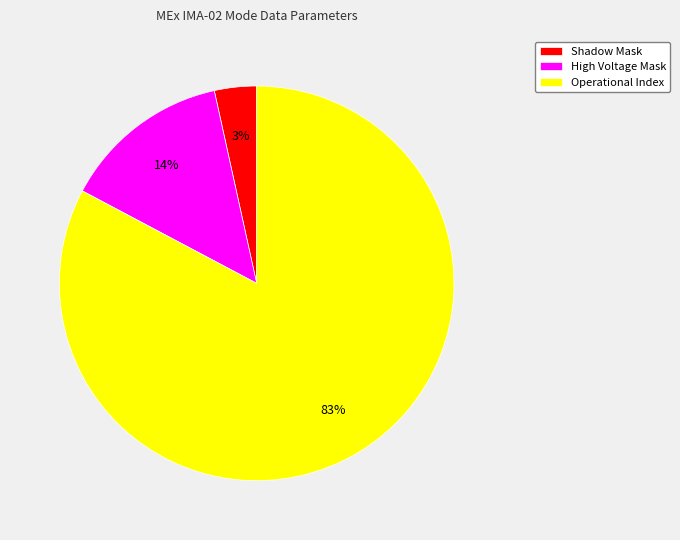

Does Operational Index account for over 50% of the chart?

Yes